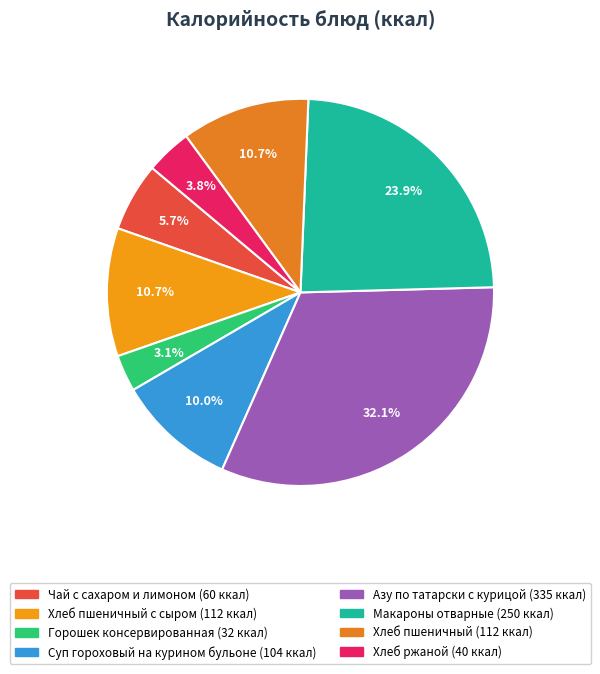

Rank the categories by value from highest to lowest.

Азу по татарски с курицой, Макароны отварные, Хлеб пшеничный с сыром, Хлеб пшеничный, Суп гороховый на курином бульоне, Чай с сахаром и лимоном, Хлеб ржаной, Горошек консервированная